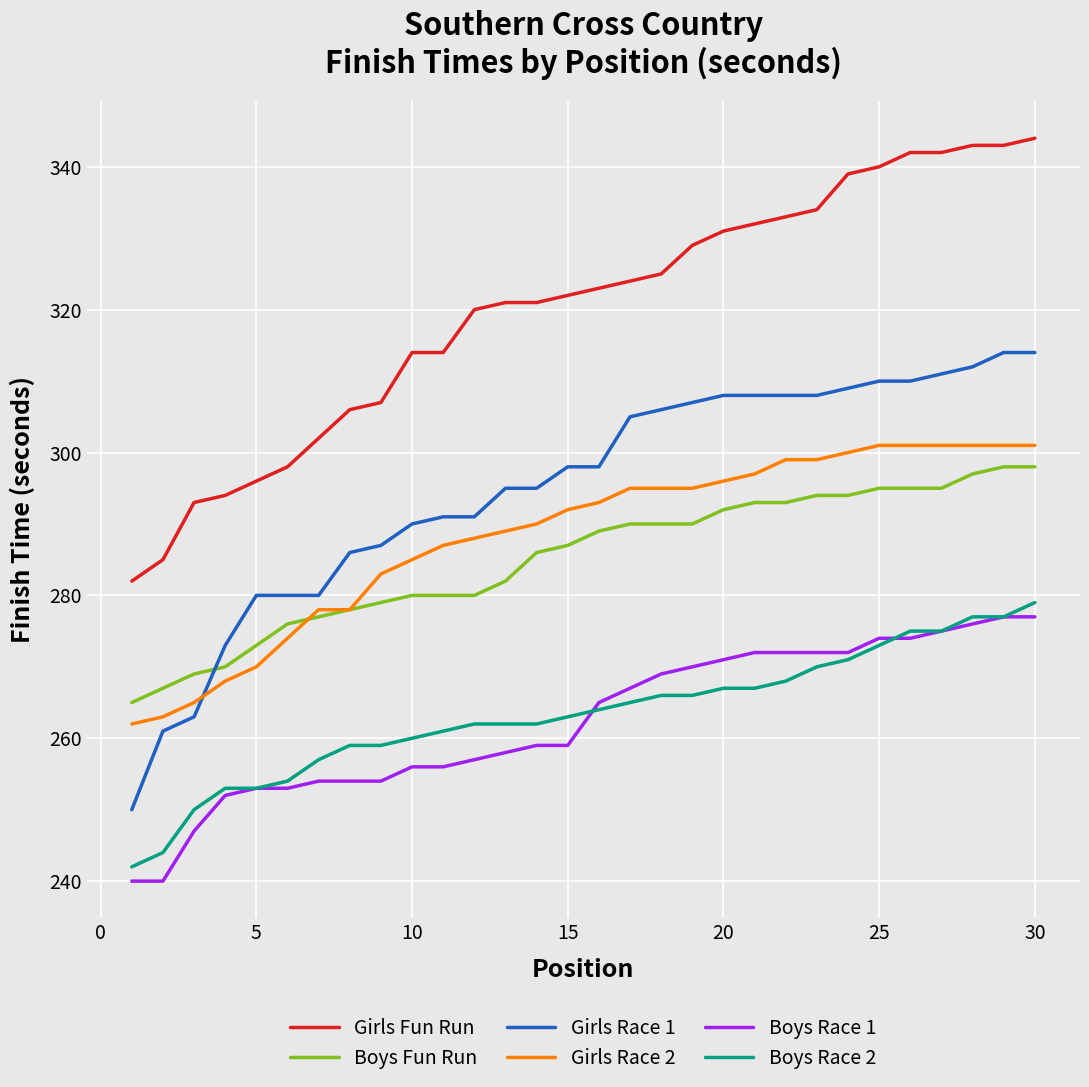

Which series has the widest spread of values?

Girls Race 1